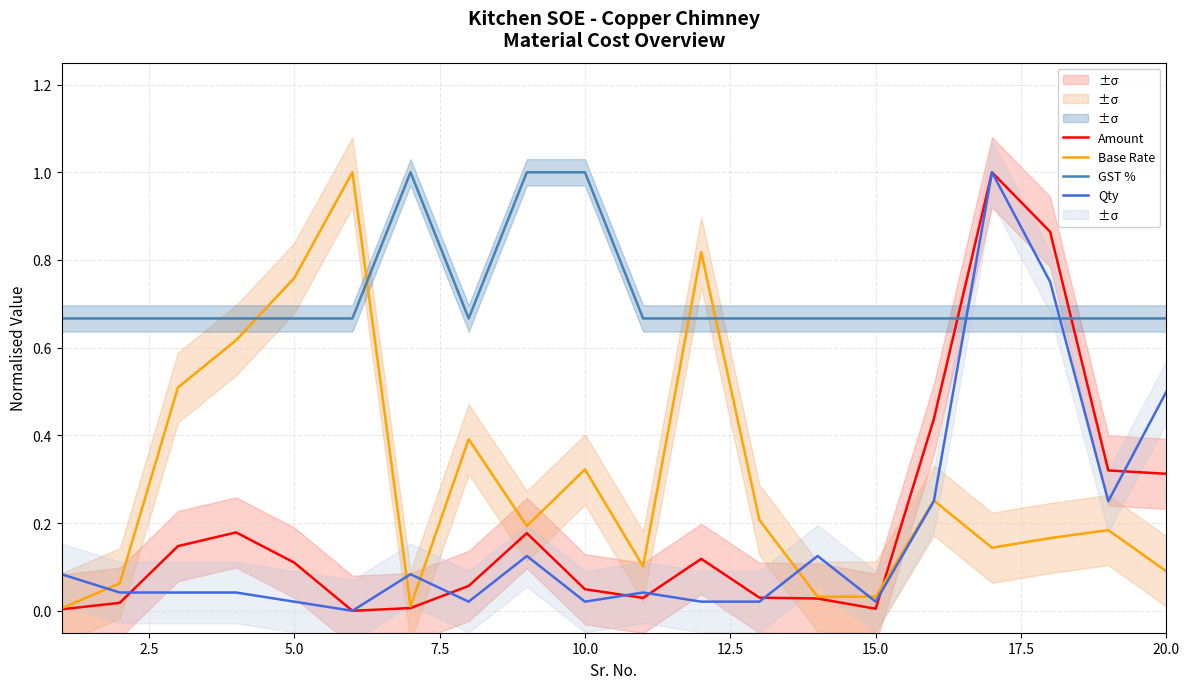

Which series has the largest total across all categories?

GST %